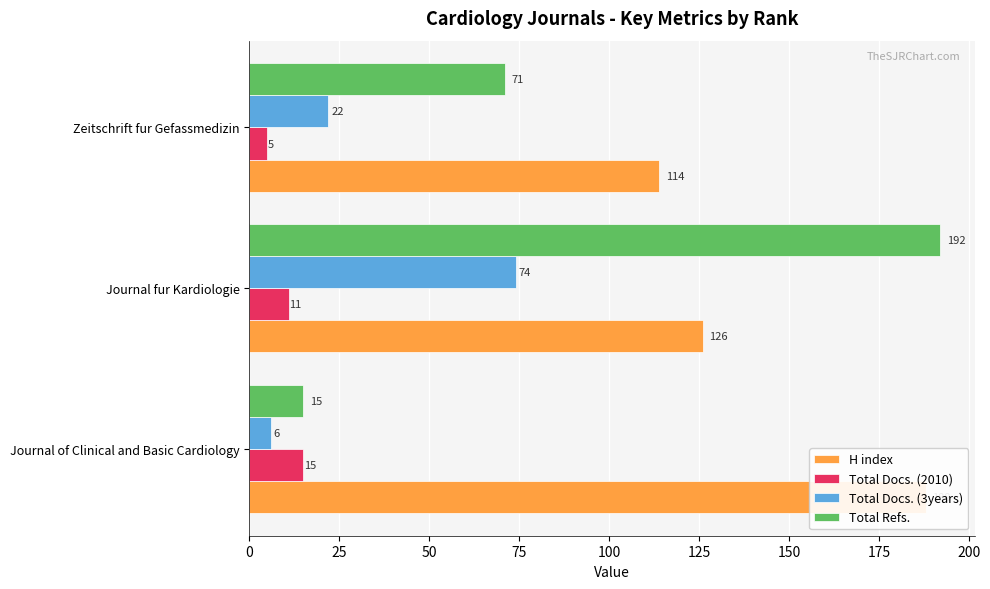

What value does the Total Docs. (3years) series have at Zeitschrift fur Gefassmedizin, to the nearest 5?

20